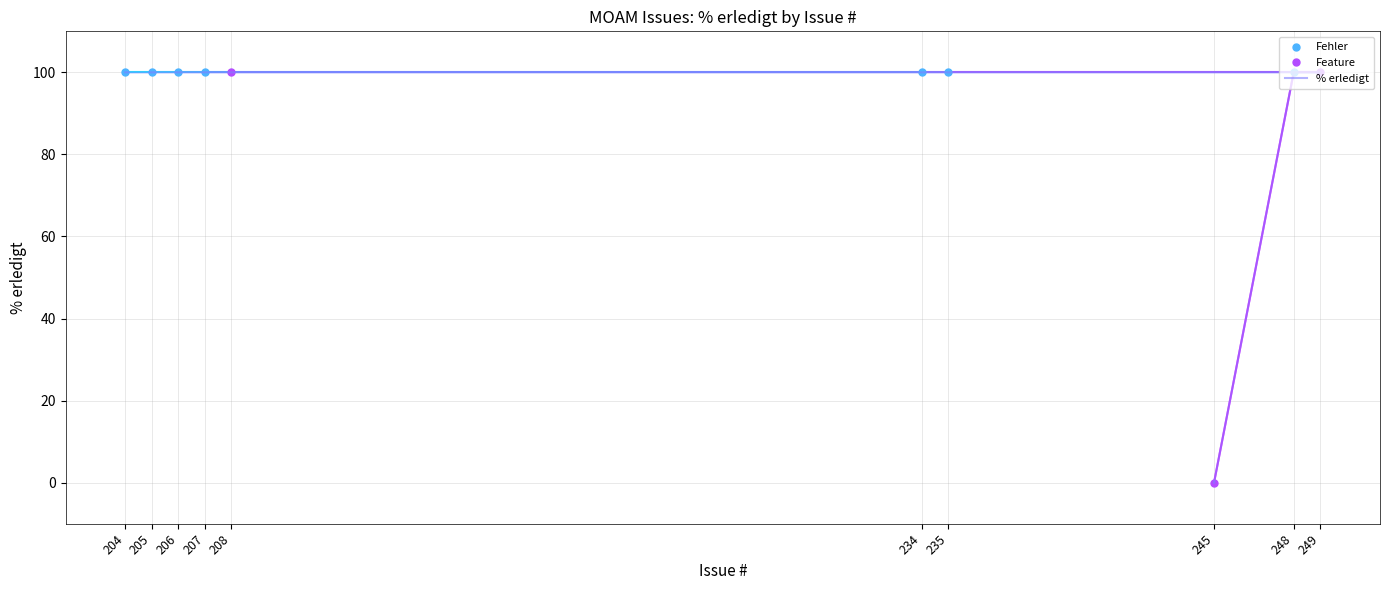

Rank the categories by value from lowest to highest.

245, 204, 205, 206, 207, 208, 234, 235, 249, 248